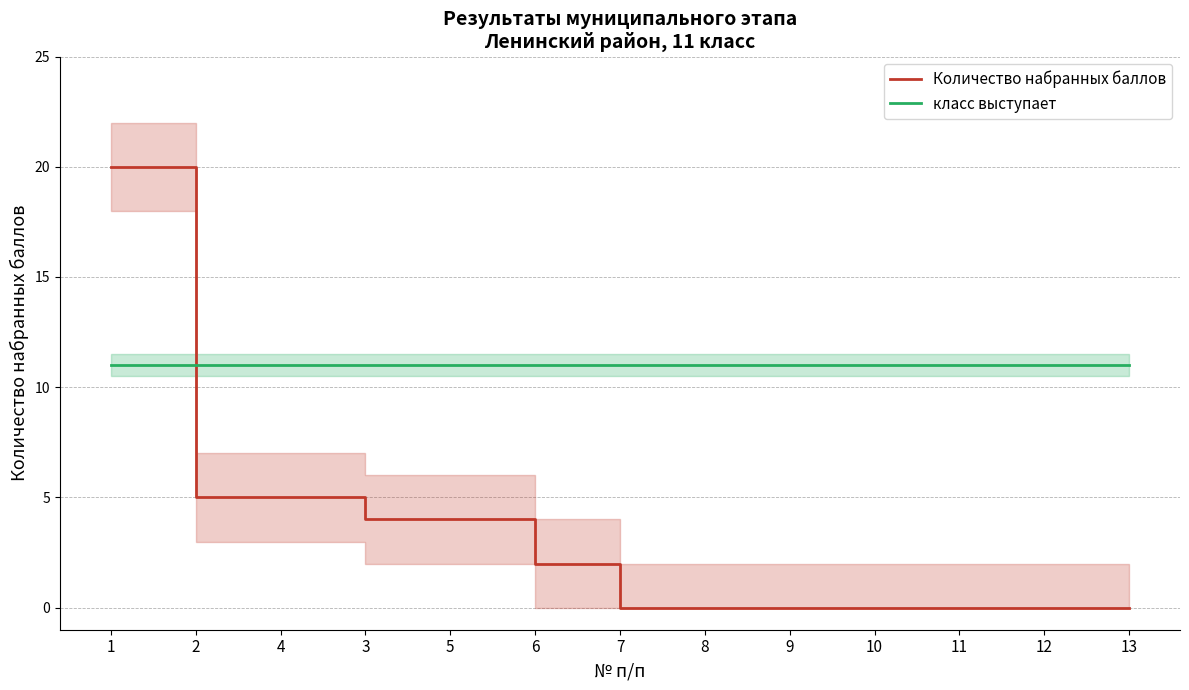

What is the total value across all series at 11?

11